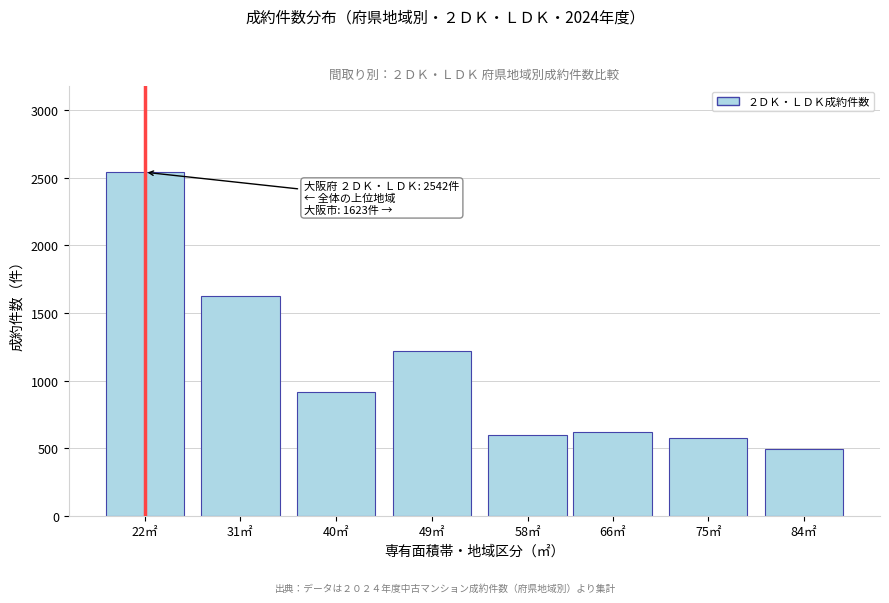

Reading left to right, extract all data points from this chart.

22㎡=2542	31㎡=1623	40㎡=919	49㎡=1216	58㎡=599	66㎡=617	75㎡=572	84㎡=496